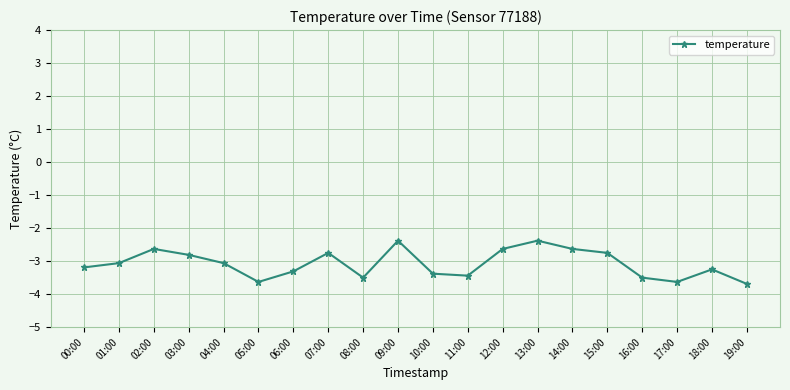

What is the change in value from 11:00 to 15:00?

+0.7